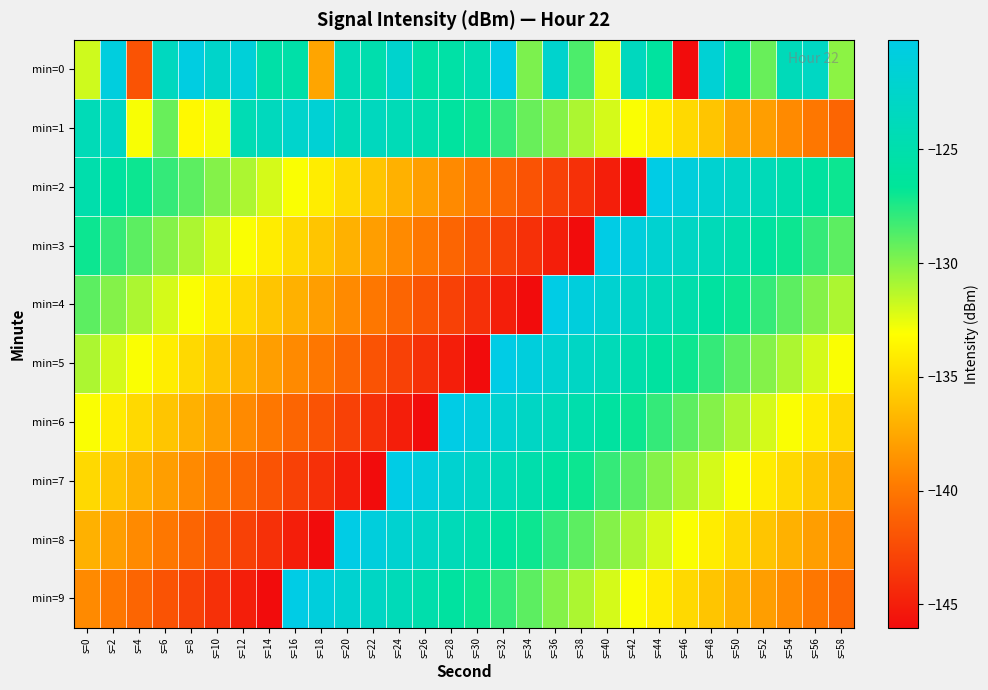

Reading right to left, what are all the values shown in this chart?

min=0: s=58=-130.2	s=56=-123.1	s=54=-123.9	s=52=-129.3	s=50=-126.1	s=48=-121.7	s=46=-146.0	s=44=-126.1	s=42=-123.5	s=40=-132.5	s=38=-128.6	s=36=-122.3	s=34=-129.8	s=32=-120.2	s=30=-124.7	s=28=-125.6	s=26=-125.6	s=24=-122.3	s=22=-124.9	s=20=-124.2	s=18=-137.6	s=16=-125.4	s=14=-125.4	s=12=-121.3	s=10=-122.5	s=8=-120.6	s=6=-123.4	s=4=-142.0	s=2=-120.8	s=0=-131.9
min=1: s=58=-141.0	s=56=-140.0	s=54=-139.0	s=52=-138.0	s=50=-137.6	s=48=-136.0	s=46=-135.0	s=44=-134.0	s=42=-133.0	s=40=-132.0	s=38=-131.0	s=36=-130.0	s=34=-129.3	s=32=-128.0	s=30=-127.0	s=28=-126.1	s=26=-125.0	s=24=-124.1	s=22=-123.5	s=20=-124.0	s=18=-121.7	s=16=-122.3	s=14=-123.6	s=12=-124.4	s=10=-132.8	s=8=-133.4	s=6=-129.3	s=4=-132.9	s=2=-123.2	s=0=-124.1
min=2: s=58=-127.0	s=56=-126.0	s=54=-125.0	s=52=-124.0	s=50=-123.0	s=48=-122.0	s=46=-121.0	s=44=-120.0	s=42=-146.0	s=40=-145.0	s=38=-144.0	s=36=-143.0	s=34=-142.0	s=32=-141.0	s=30=-140.0	s=28=-139.0	s=26=-138.0	s=24=-137.0	s=22=-136.0	s=20=-135.0	s=18=-134.0	s=16=-133.0	s=14=-132.0	s=12=-131.0	s=10=-130.0	s=8=-129.0	s=6=-128.0	s=4=-127.0	s=2=-126.0	s=0=-125.0
min=3: s=58=-129.0	s=56=-128.0	s=54=-127.0	s=52=-126.0	s=50=-125.0	s=48=-124.0	s=46=-123.0	s=44=-122.0	s=42=-121.0	s=40=-120.0	s=38=-146.0	s=36=-145.0	s=34=-144.0	s=32=-143.0	s=30=-142.0	s=28=-141.0	s=26=-140.0	s=24=-139.0	s=22=-138.0	s=20=-137.0	s=18=-136.0	s=16=-135.0	s=14=-134.0	s=12=-133.0	s=10=-132.0	s=8=-131.0	s=6=-130.0	s=4=-129.0	s=2=-128.0	s=0=-127.0
min=4: s=58=-131.0	s=56=-130.0	s=54=-129.0	s=52=-128.0	s=50=-127.0	s=48=-126.0	s=46=-125.0	s=44=-124.0	s=42=-123.0	s=40=-122.0	s=38=-121.0	s=36=-120.0	s=34=-146.0	s=32=-145.0	s=30=-144.0	s=28=-143.0	s=26=-142.0	s=24=-141.0	s=22=-140.0	s=20=-139.0	s=18=-138.0	s=16=-137.0	s=14=-136.0	s=12=-135.0	s=10=-134.0	s=8=-133.0	s=6=-132.0	s=4=-131.0	s=2=-130.0	s=0=-129.0
min=5: s=58=-133.0	s=56=-132.0	s=54=-131.0	s=52=-130.0	s=50=-129.0	s=48=-128.0	s=46=-127.0	s=44=-126.0	s=42=-125.0	s=40=-124.0	s=38=-123.0	s=36=-122.0	s=34=-121.0	s=32=-120.0	s=30=-146.0	s=28=-145.0	s=26=-144.0	s=24=-143.0	s=22=-142.0	s=20=-141.0	s=18=-140.0	s=16=-139.0	s=14=-138.0	s=12=-137.0	s=10=-136.0	s=8=-135.0	s=6=-134.0	s=4=-133.0	s=2=-132.0	s=0=-131.0
min=6: s=58=-135.0	s=56=-134.0	s=54=-133.0	s=52=-132.0	s=50=-131.0	s=48=-130.0	s=46=-129.0	s=44=-128.0	s=42=-127.0	s=40=-126.0	s=38=-125.0	s=36=-124.0	s=34=-123.0	s=32=-122.0	s=30=-121.0	s=28=-120.0	s=26=-146.0	s=24=-145.0	s=22=-144.0	s=20=-143.0	s=18=-142.0	s=16=-141.0	s=14=-140.0	s=12=-139.0	s=10=-138.0	s=8=-137.0	s=6=-136.0	s=4=-135.0	s=2=-134.0	s=0=-133.0
min=7: s=58=-137.0	s=56=-136.0	s=54=-135.0	s=52=-134.0	s=50=-133.0	s=48=-132.0	s=46=-131.0	s=44=-130.0	s=42=-129.0	s=40=-128.0	s=38=-127.0	s=36=-126.0	s=34=-125.0	s=32=-124.0	s=30=-123.0	s=28=-122.0	s=26=-121.0	s=24=-120.0	s=22=-146.0	s=20=-145.0	s=18=-144.0	s=16=-143.0	s=14=-142.0	s=12=-141.0	s=10=-140.0	s=8=-139.0	s=6=-138.0	s=4=-137.0	s=2=-136.0	s=0=-135.0
min=8: s=58=-139.0	s=56=-138.0	s=54=-137.0	s=52=-136.0	s=50=-135.0	s=48=-134.0	s=46=-133.0	s=44=-132.0	s=42=-131.0	s=40=-130.0	s=38=-129.0	s=36=-128.0	s=34=-127.0	s=32=-126.0	s=30=-125.0	s=28=-124.0	s=26=-123.0	s=24=-122.0	s=22=-121.0	s=20=-120.0	s=18=-146.0	s=16=-145.0	s=14=-144.0	s=12=-143.0	s=10=-142.0	s=8=-141.0	s=6=-140.0	s=4=-139.0	s=2=-138.0	s=0=-137.0
min=9: s=58=-141.0	s=56=-140.0	s=54=-139.0	s=52=-138.0	s=50=-137.0	s=48=-136.0	s=46=-135.0	s=44=-134.0	s=42=-133.0	s=40=-132.0	s=38=-131.0	s=36=-130.0	s=34=-129.0	s=32=-128.0	s=30=-127.0	s=28=-126.0	s=26=-125.0	s=24=-124.0	s=22=-123.0	s=20=-122.0	s=18=-121.0	s=16=-120.0	s=14=-146.0	s=12=-145.0	s=10=-144.0	s=8=-143.0	s=6=-142.0	s=4=-141.0	s=2=-140.0	s=0=-139.0